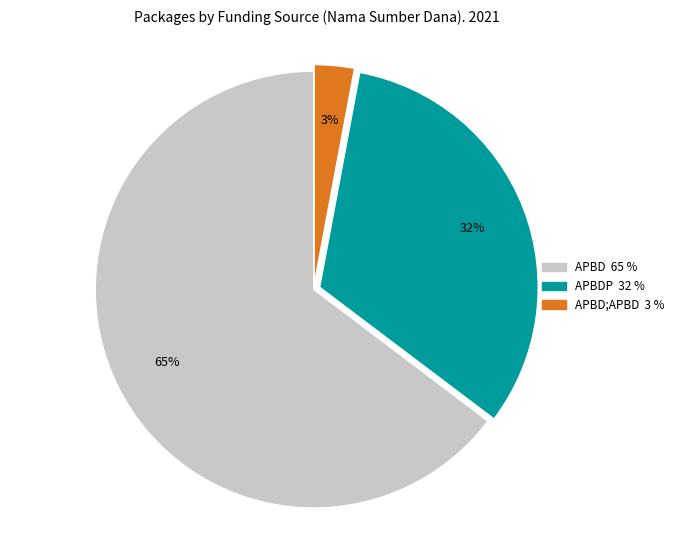

To the nearest percent, what is the average slice percentage?

33%